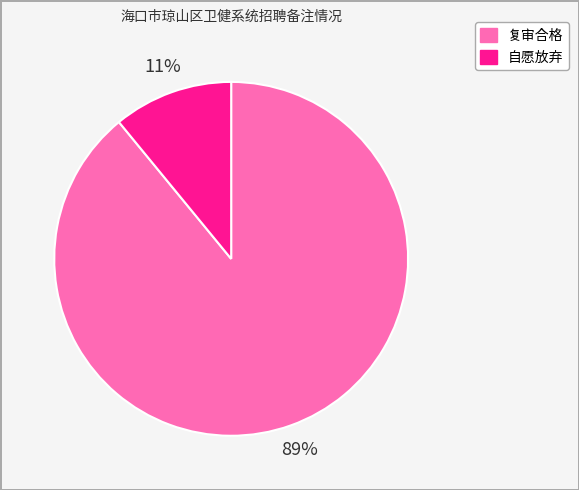

The 复审合格 slice represents 89% of the pie. True or false?

True